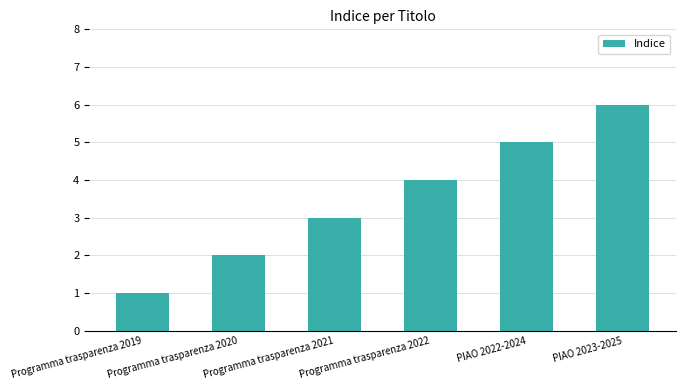

Is it true that the value at Programma trasparenza 2022 is 6?

False